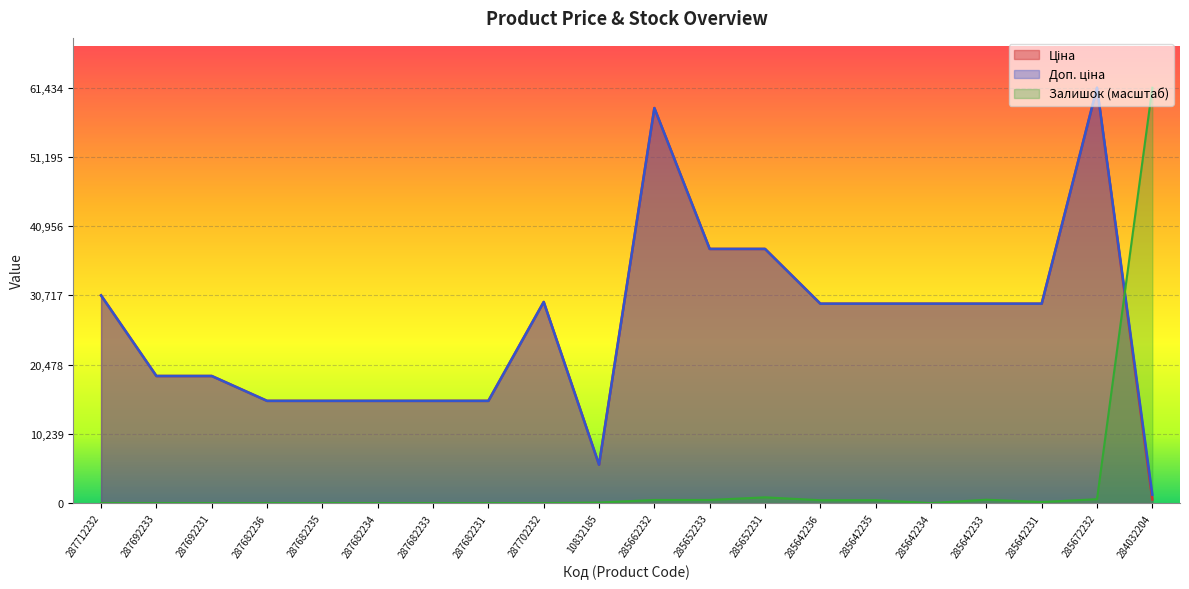

In Ціна, how many points are lower than both neighbors (excluding endpoints)?

1